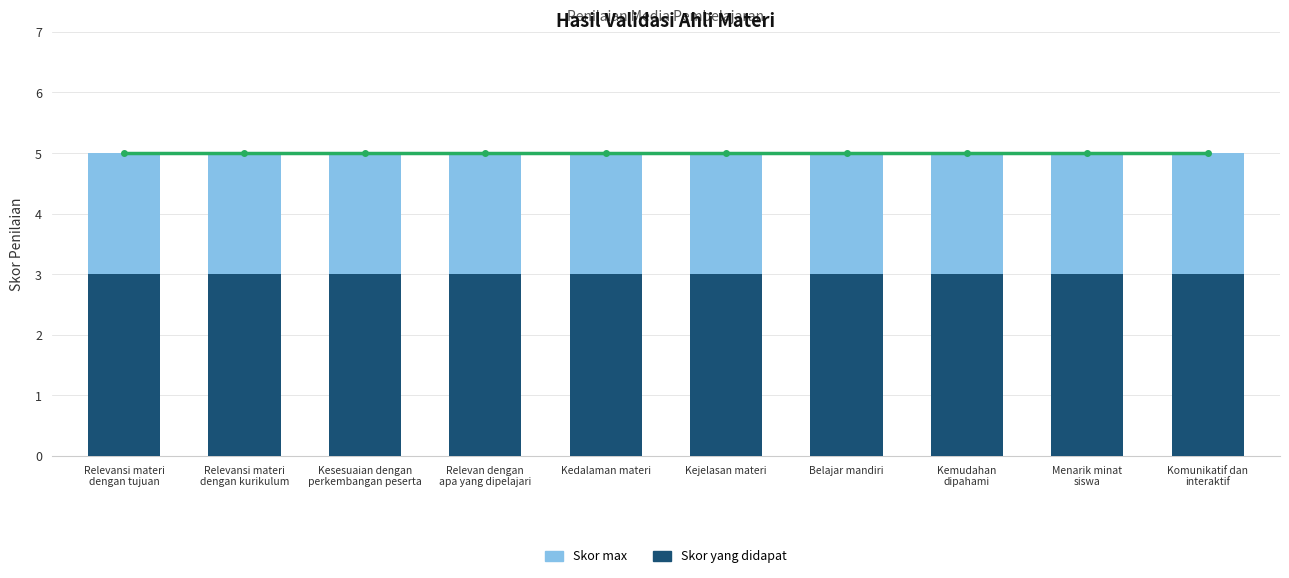

Which series has the largest range (max minus min)?

Persentase (%)